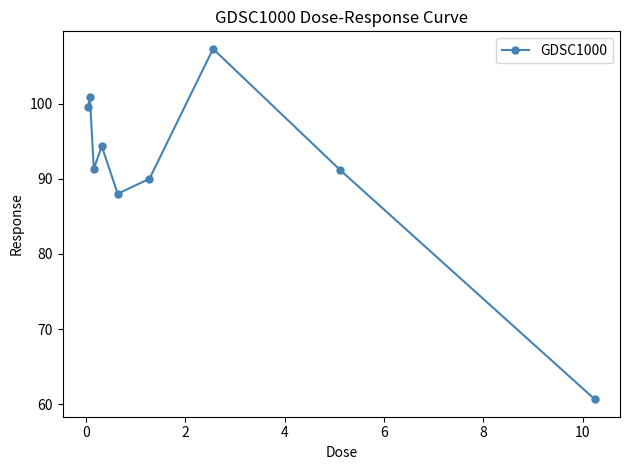

How many interior local valleys (lower than both neighbors) does the data have?

2